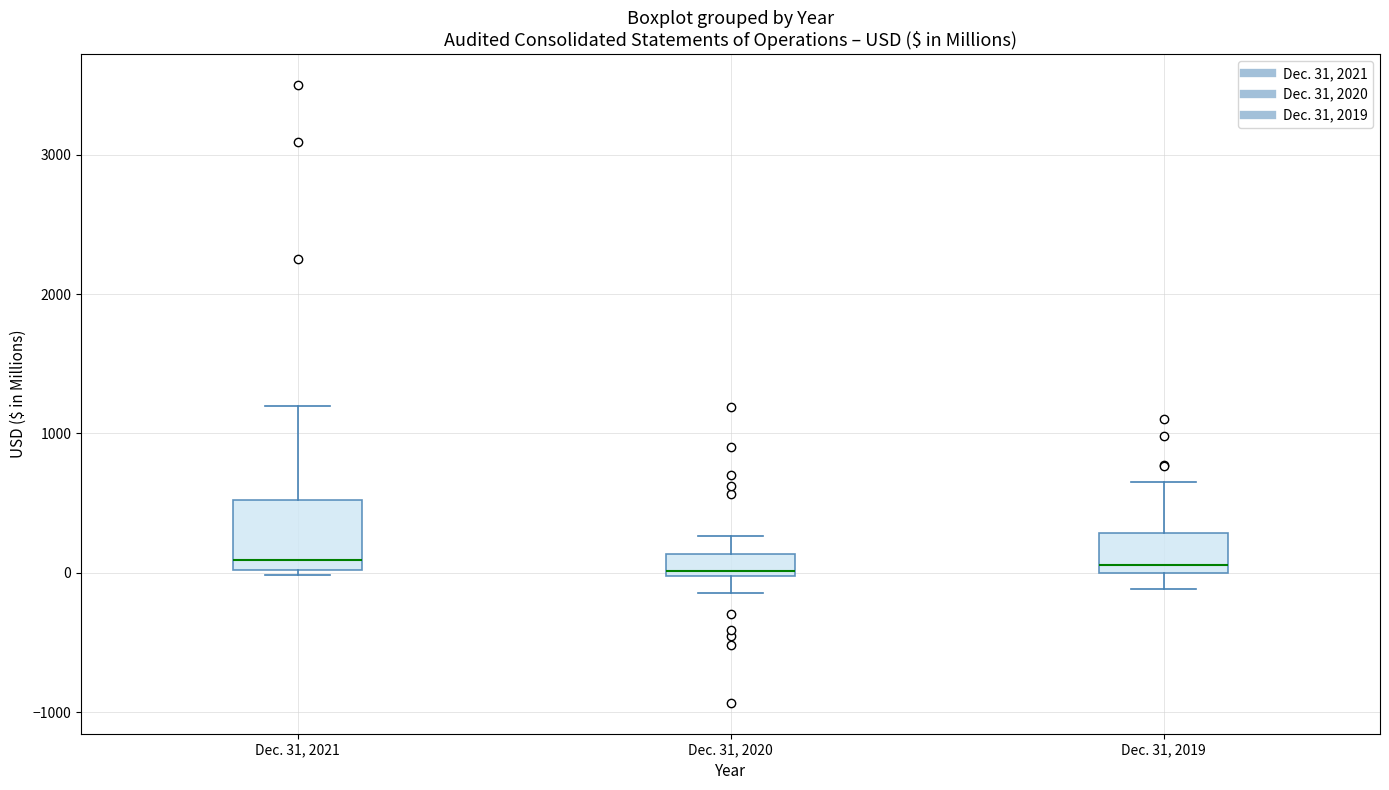

Reading left to right, transcribe this box plot: for each box, give where its median line is, the range the box spans, and where its two whiskers end, as read against the y-axis. The values are not printed on the chart, so give them approximately, as read against the axis.

Dec. 31, 2021: median 100, box 0 to 500, whiskers 0 (just below the box's lower edge) to 1200
Dec. 31, 2020: median 0 (just above the box's lower edge), box 0 to 100, whiskers -100 to 300
Dec. 31, 2019: median 100, box 0 to 300, whiskers -100 to 700